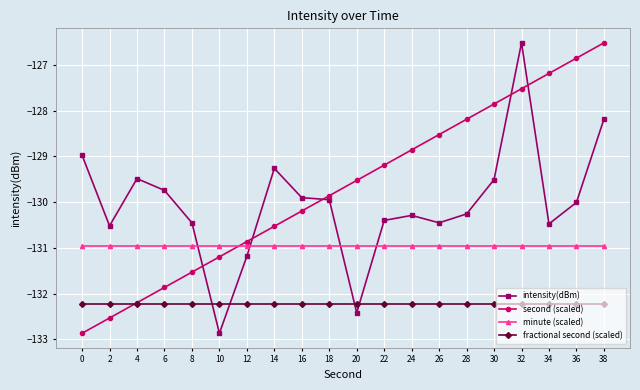

What is the minimum value for intensity(dBm)?

-132.9